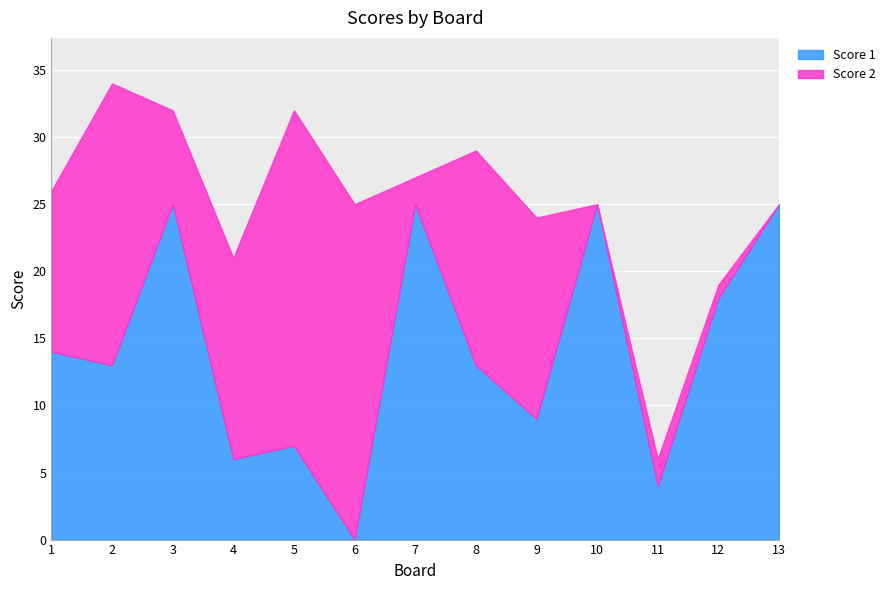

What is the sum of the Score 2 values at 8 and 10?

16